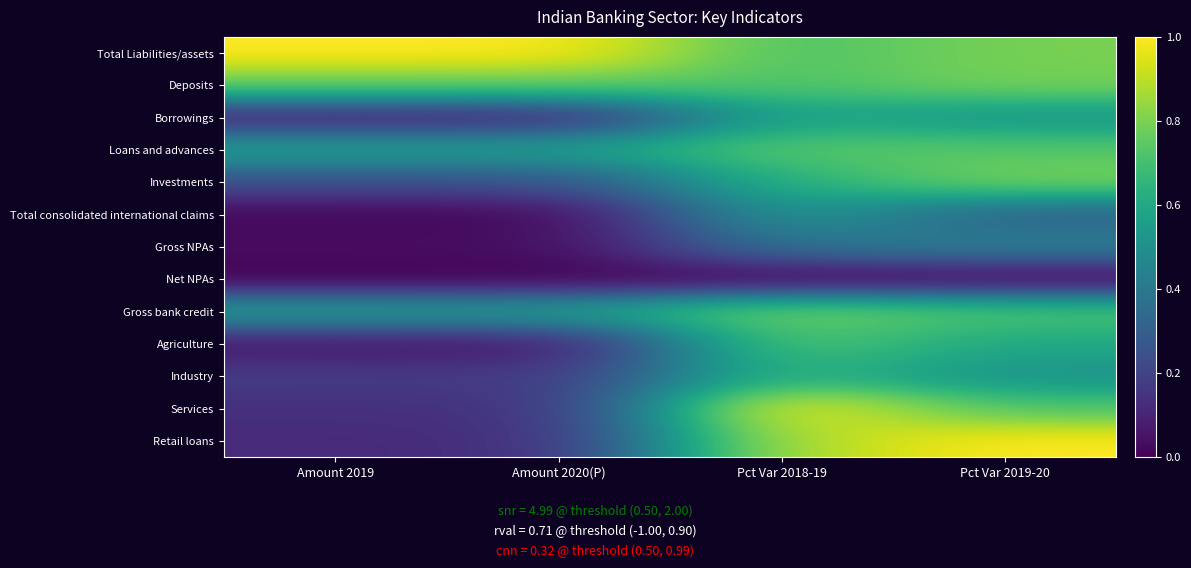

What is the total value across all series at Amount 2020(P)?

3.8